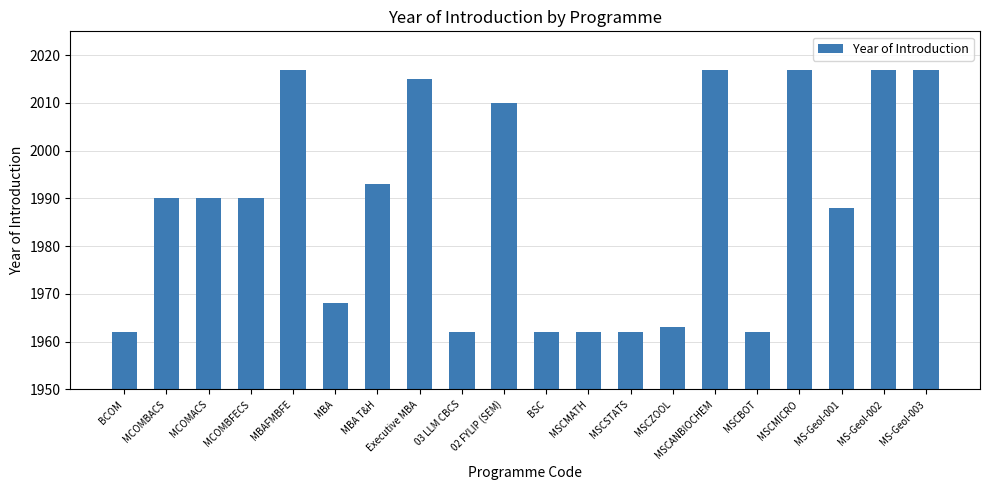

True or false: the data shows 1990 at MCOMBFECS.

True